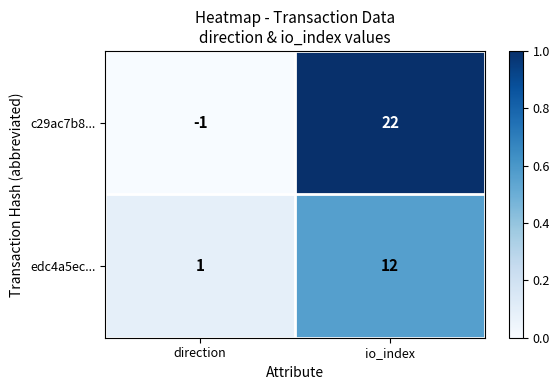

The c29ac7b8... series shows 5 at io_index. True or false?

False